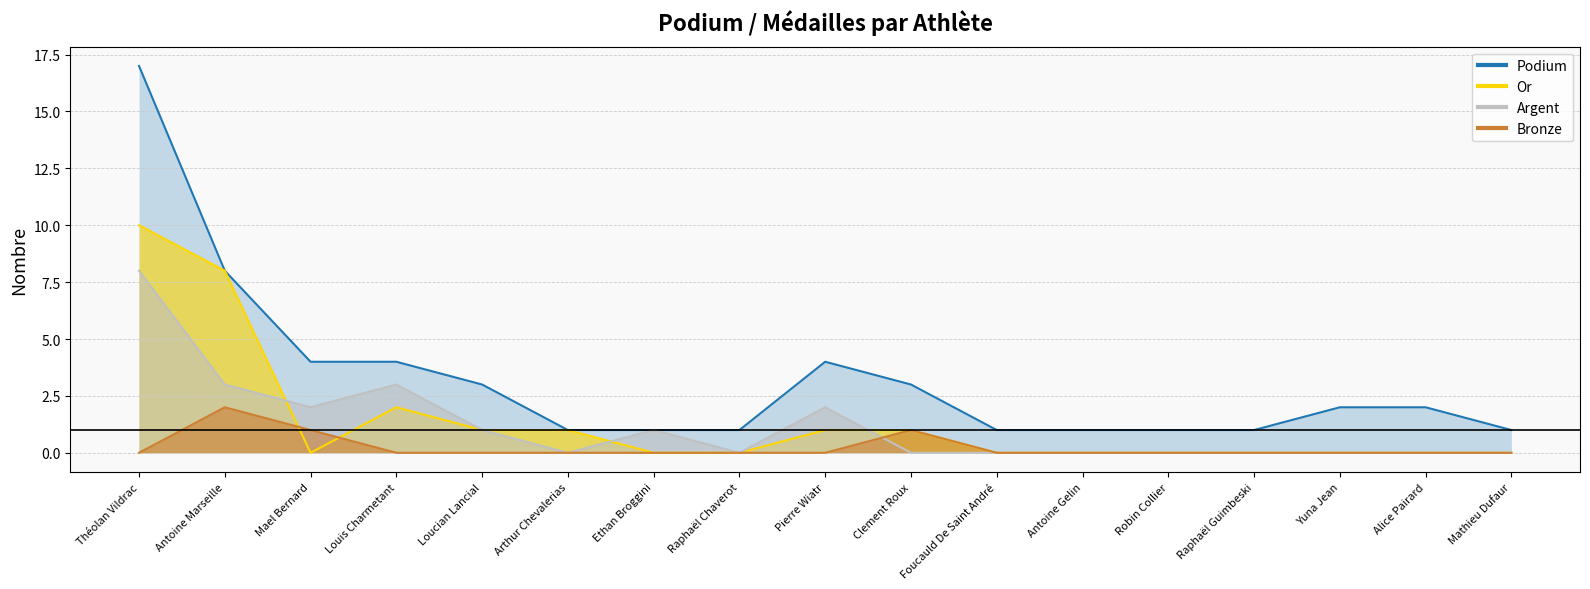

What is the label of the 9th point from the left?

Pierre Wiatr